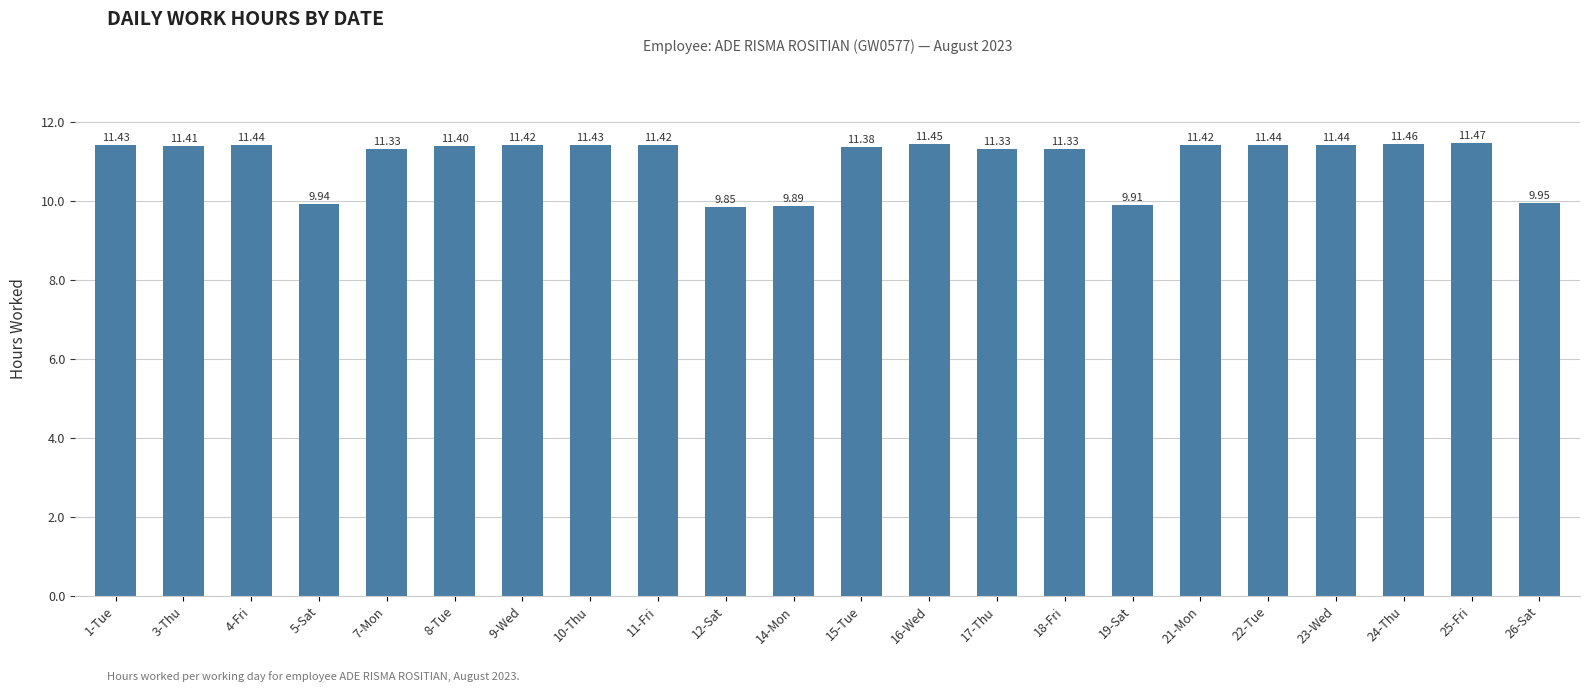

Which has a higher value, 22-Tue or 14-Mon?

22-Tue